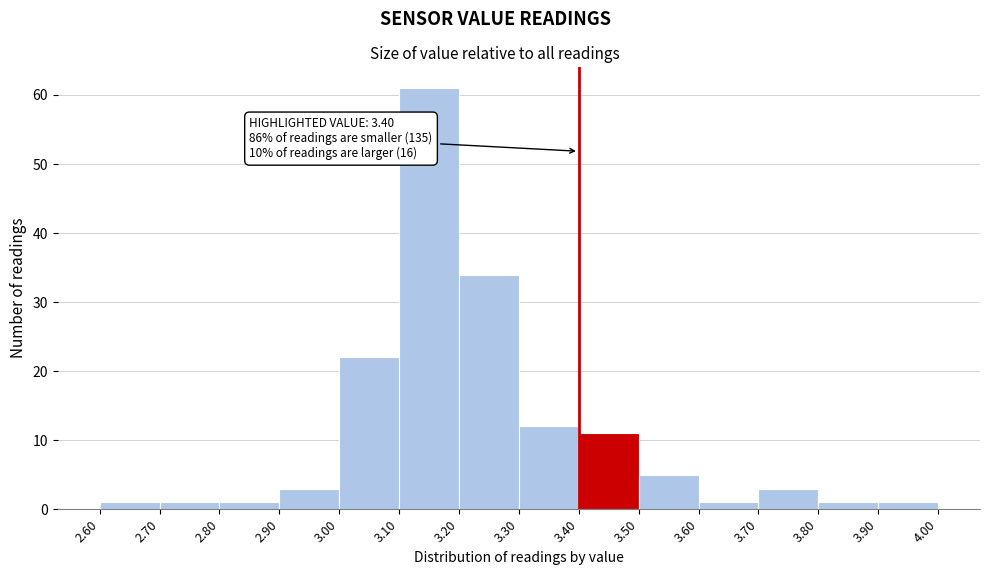

Which range on the x-axis has the tallest bar?

3.10 to 3.20